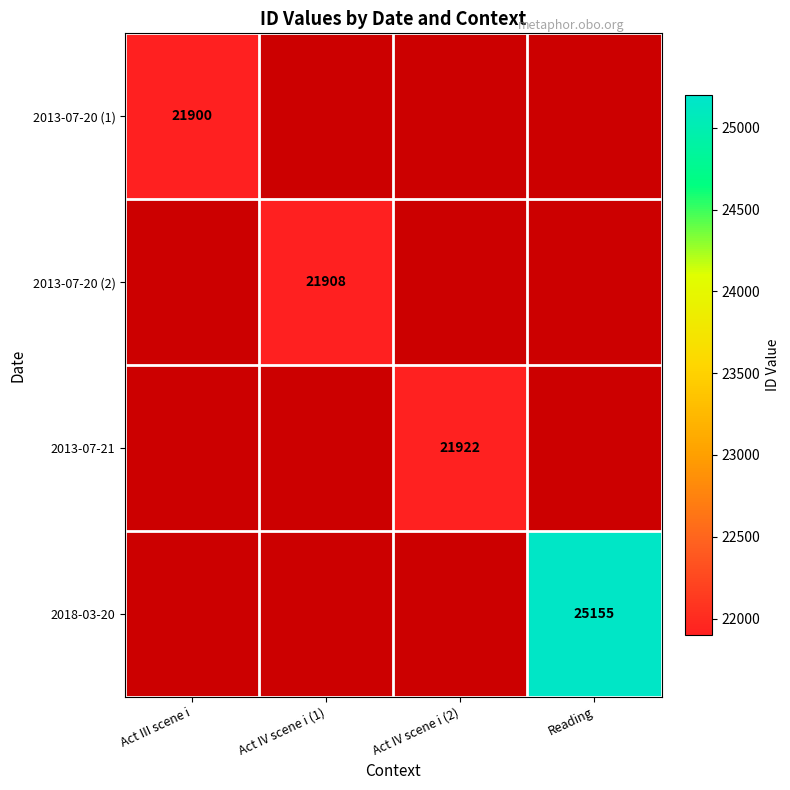

True or false: 2013-07-21 has a value of 28635 at Act IV scene i (2).

False